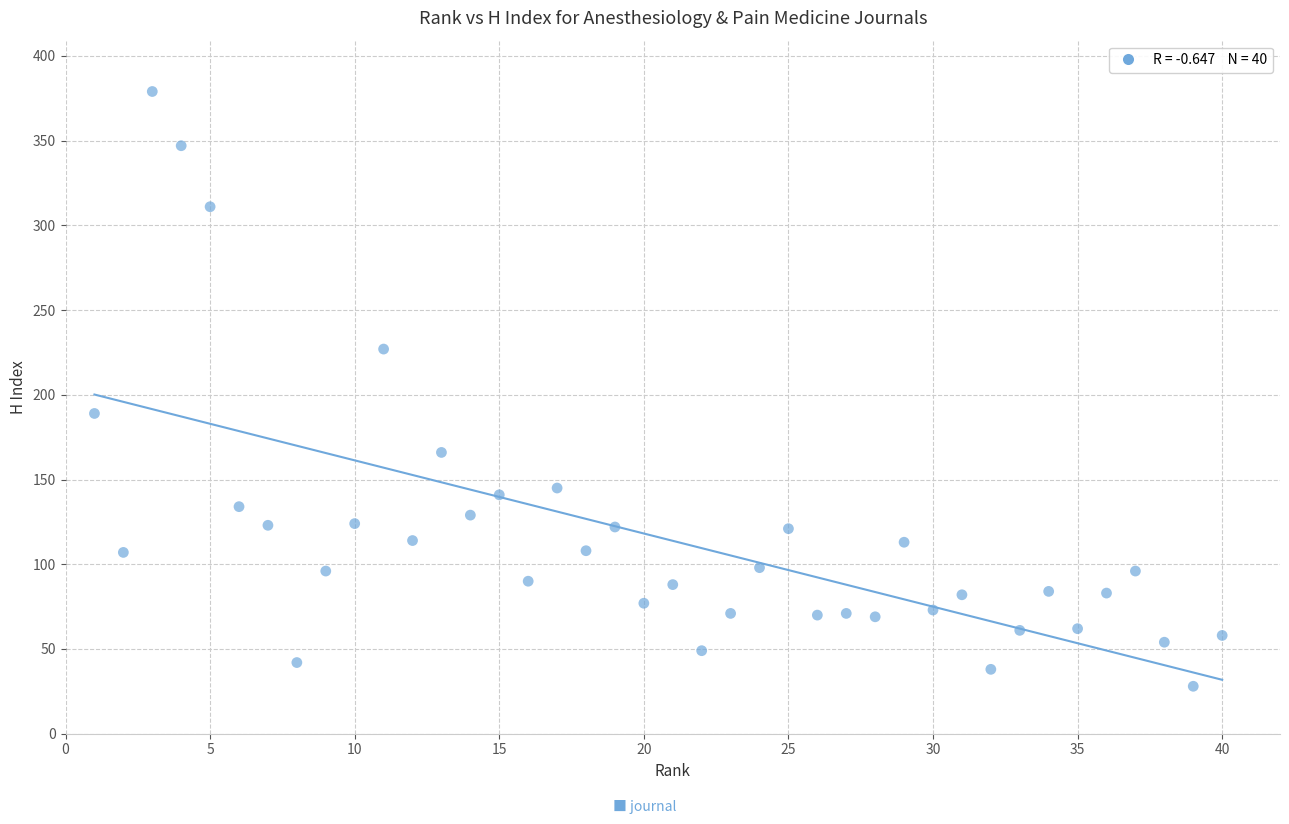

What Y value in the scatter plot is closest to 203?

189